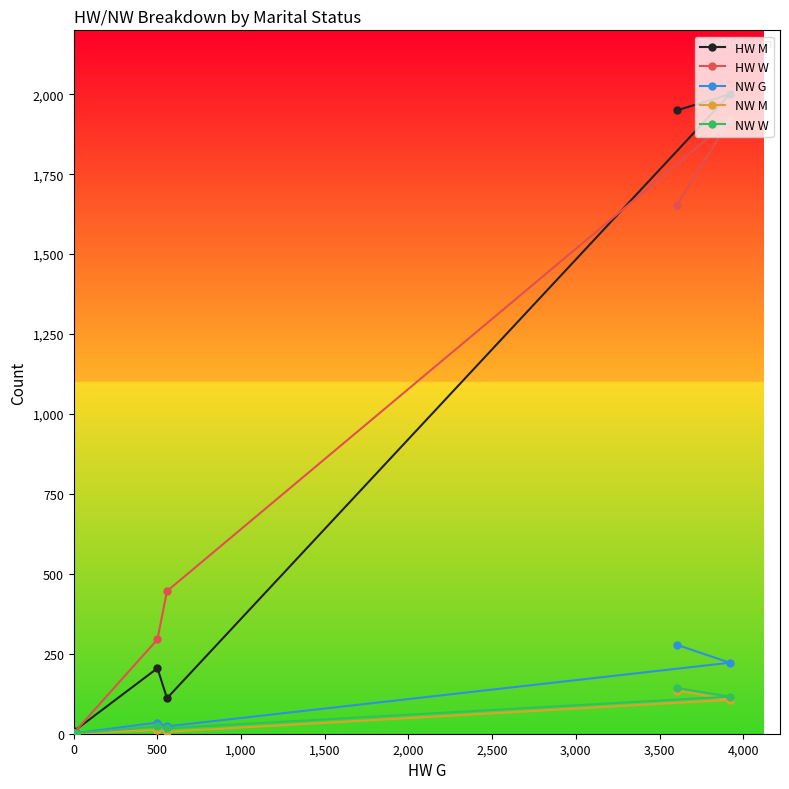

Which series has the largest range (max minus min)?

HW M